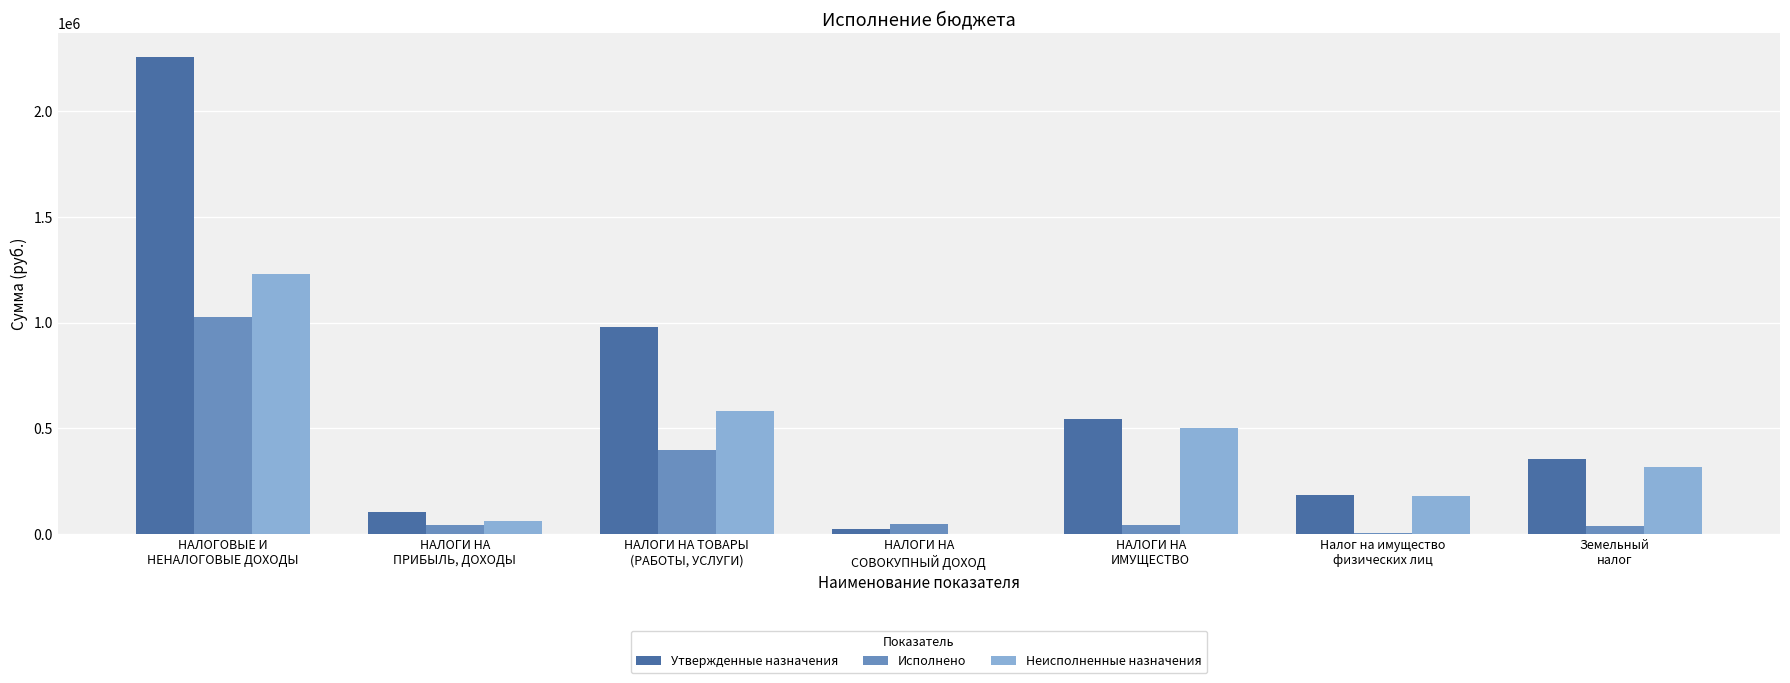

How many categories are shown in the chart?

7